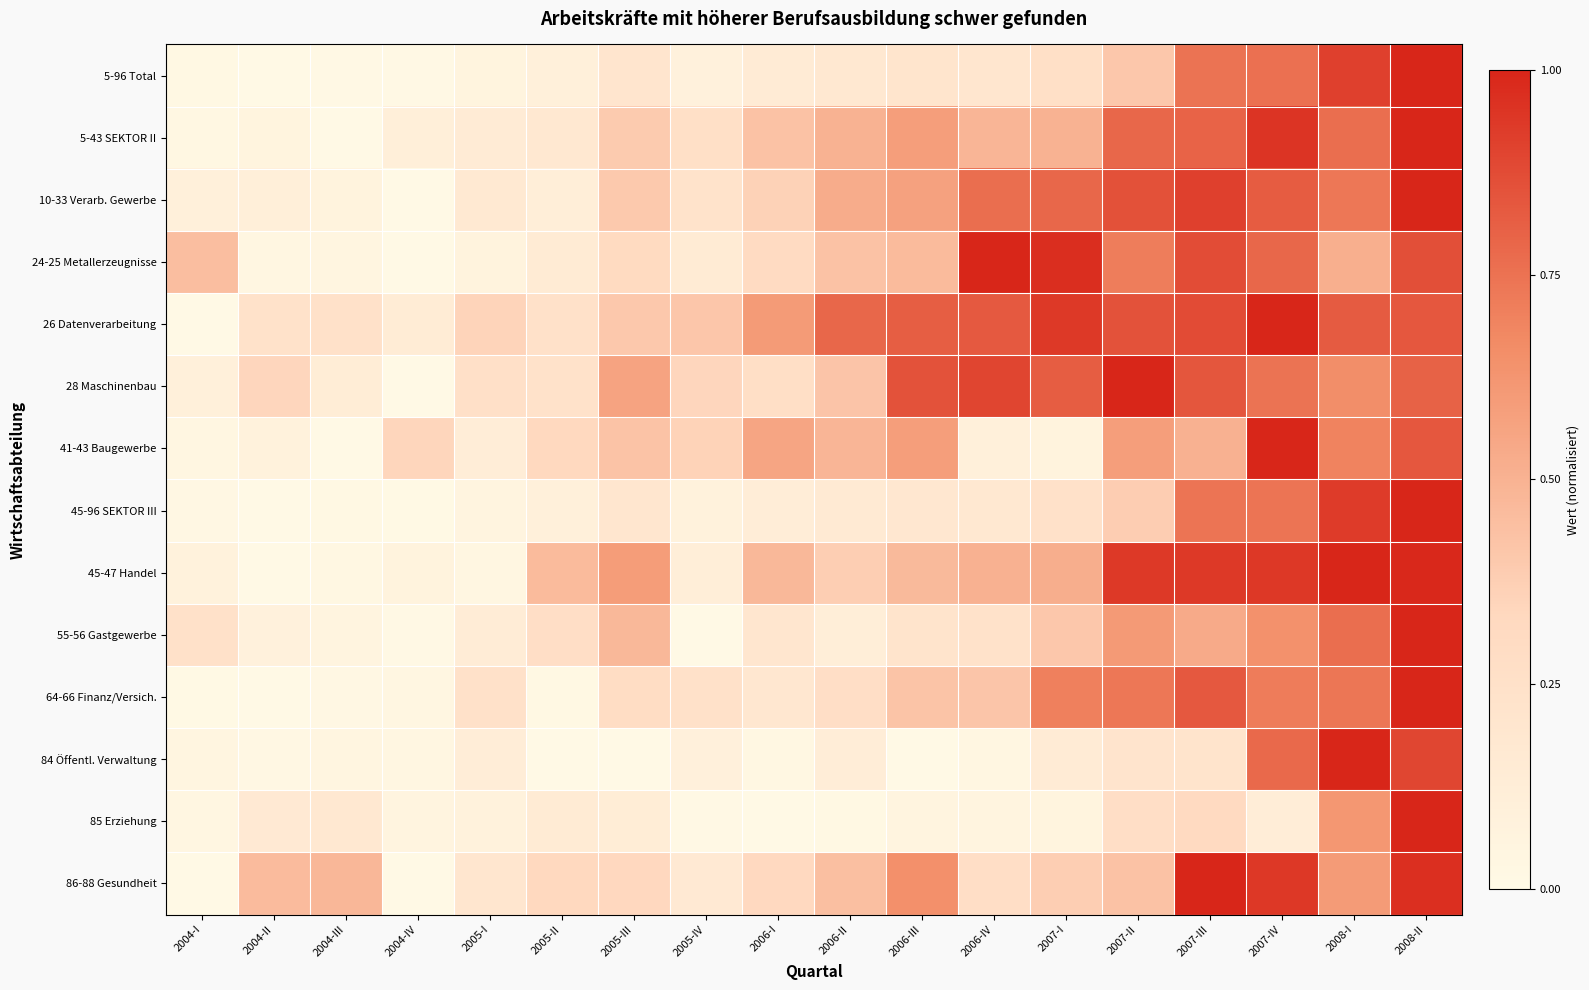

How many data points does each series have?

18